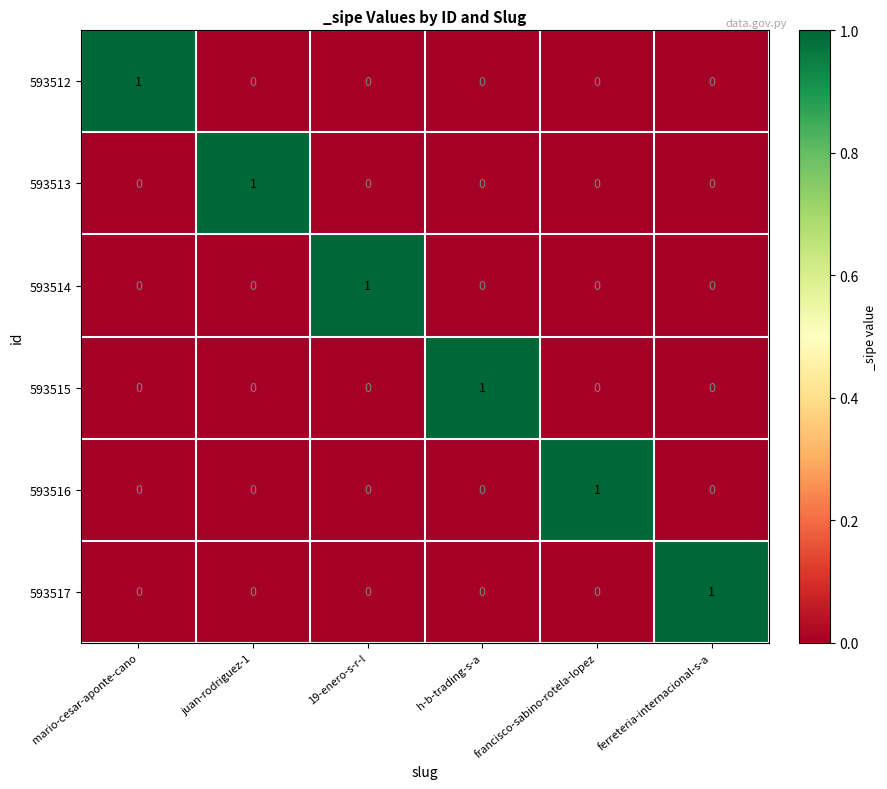

The value of 593514 at 19-enero-s-r-l is 1. True or false?

True